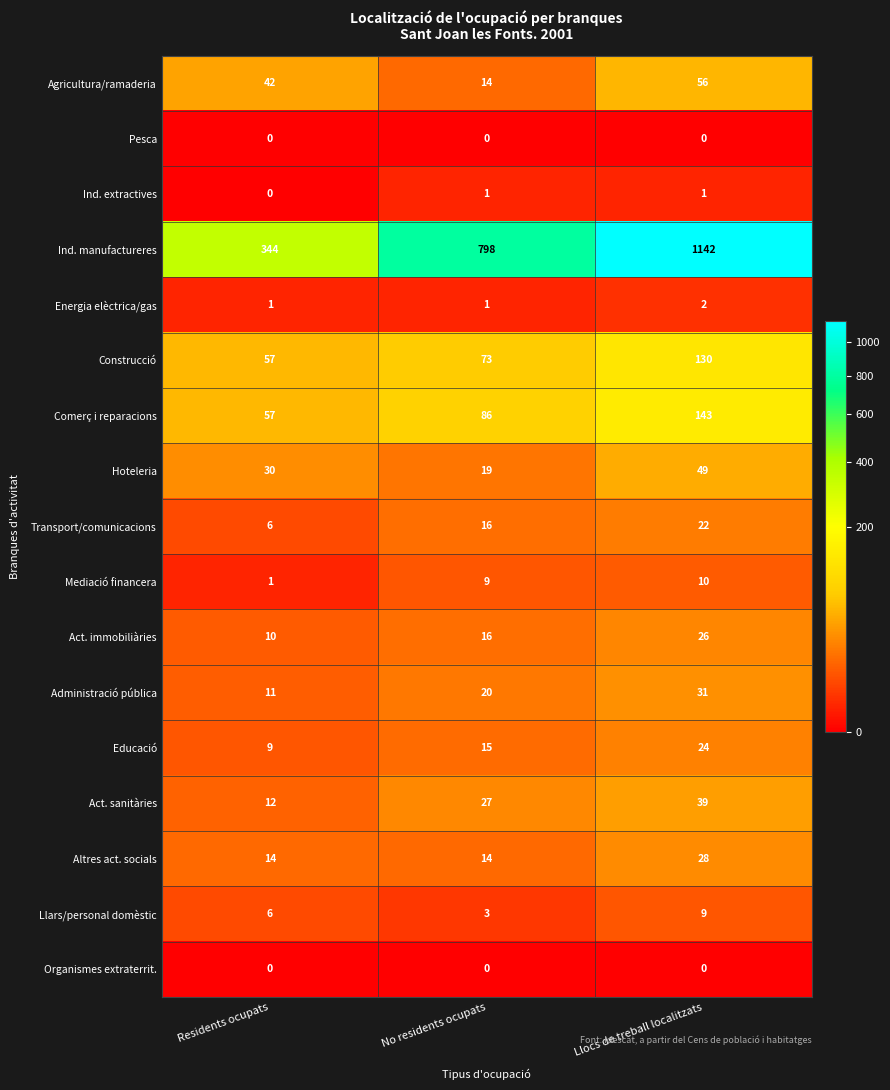

What is the highest value of the Mediació financera series?

10